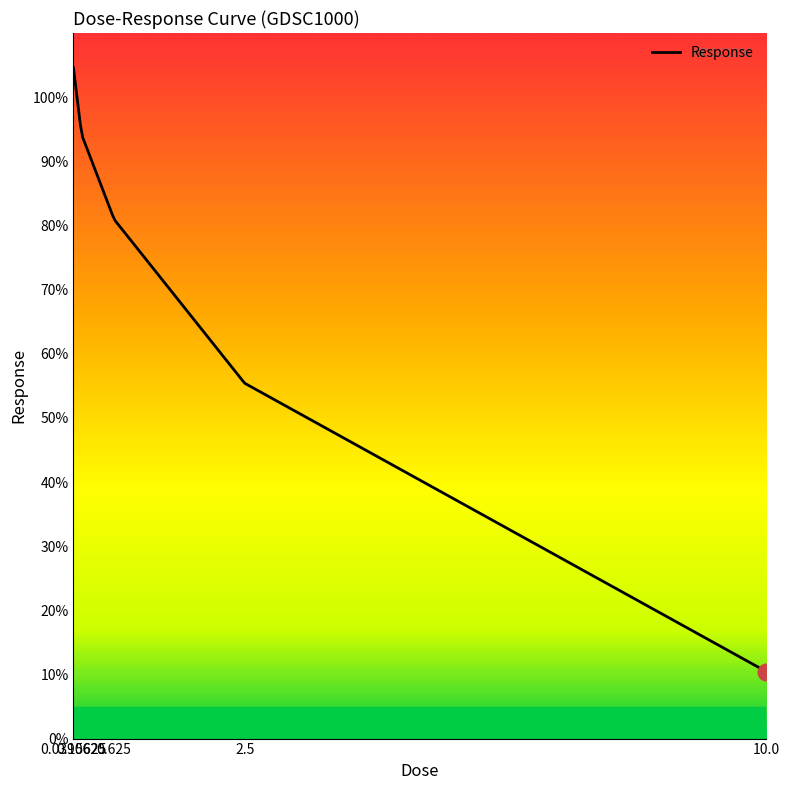

What is the maximum value shown in the chart?

104.6